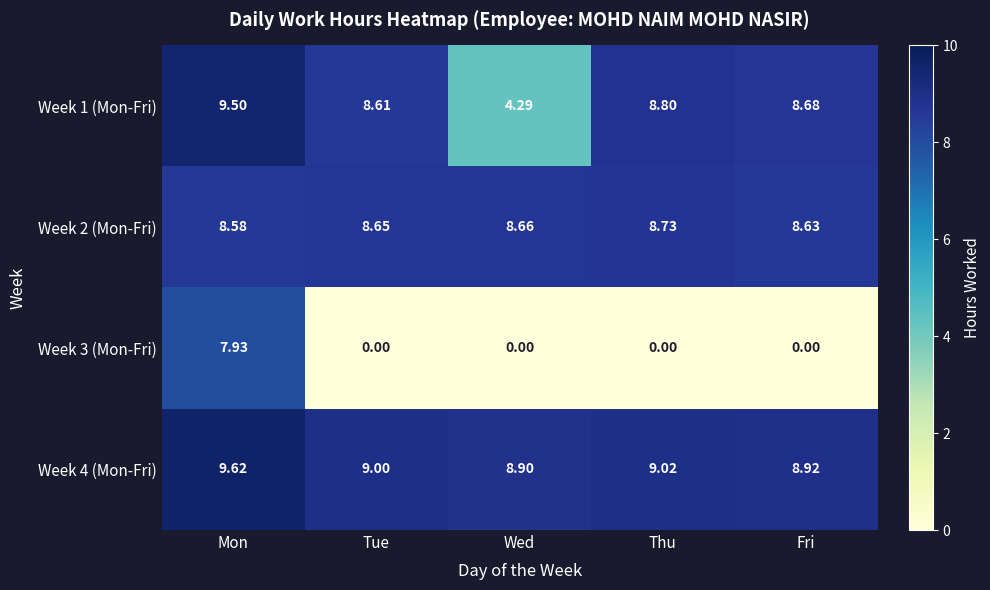

Which series has the largest range (max minus min)?

Week 3 (Mon-Fri)